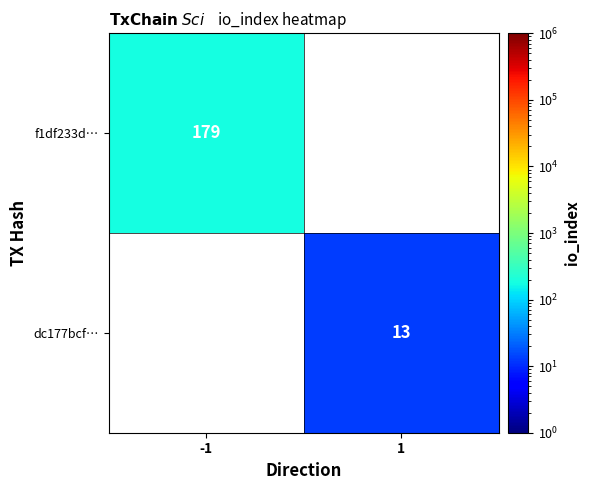

The dc177bcf… series shows 6 at 1. True or false?

False